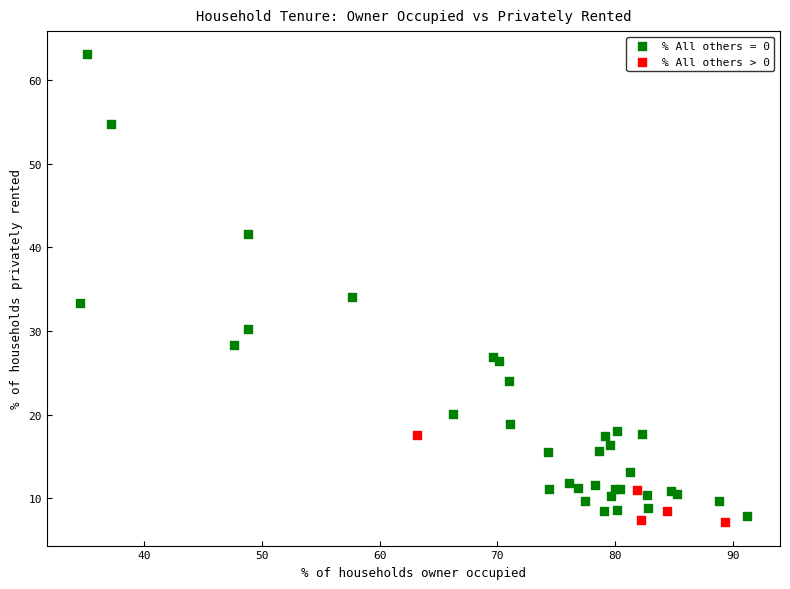

Which series has the widest spread of Y values?

% All others = 0